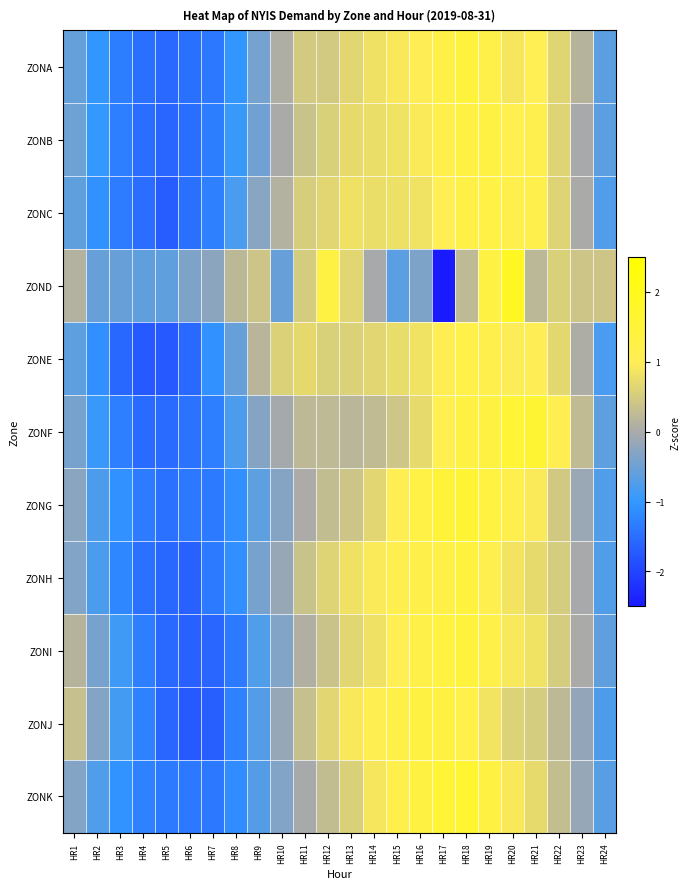

Reading right to left, list all the values displayed in this chart.

ZONA: HR24=-0.6	HR23=0.1	HR22=0.6	HR21=1.0	HR20=0.9	HR19=1.2	HR18=1.4	HR17=1.2	HR16=1.0	HR15=0.9	HR14=0.8	HR13=0.7	HR12=0.5	HR11=0.5	HR10=0.1	HR9=-0.4	HR8=-1.0	HR7=-1.4	HR6=-1.5	HR5=-1.6	HR4=-1.5	HR3=-1.3	HR2=-1.0	HR1=-0.6
ZONB: HR24=-0.7	HR23=-0.0	HR22=0.6	HR21=1.1	HR20=1.1	HR19=1.3	HR18=1.3	HR17=1.2	HR16=1.0	HR15=0.8	HR14=0.8	HR13=0.7	HR12=0.6	HR11=0.4	HR10=0.0	HR9=-0.5	HR8=-1.0	HR7=-1.3	HR6=-1.5	HR5=-1.6	HR4=-1.5	HR3=-1.3	HR2=-1.0	HR1=-0.5
ZONC: HR24=-0.7	HR23=0.0	HR22=0.6	HR21=1.1	HR20=1.1	HR19=1.3	HR18=1.2	HR17=1.0	HR16=0.8	HR15=0.8	HR14=0.8	HR13=0.8	HR12=0.7	HR11=0.5	HR10=0.1	HR9=-0.3	HR8=-0.8	HR7=-1.3	HR6=-1.5	HR5=-1.7	HR4=-1.5	HR3=-1.3	HR2=-1.1	HR1=-0.6
ZOND: HR24=0.4	HR23=0.4	HR22=0.6	HR21=0.2	HR20=1.9	HR19=1.3	HR18=0.2	HR17=-3.6	HR16=-0.4	HR15=-0.7	HR14=-0.0	HR13=0.7	HR12=1.3	HR11=0.5	HR10=-0.6	HR9=0.4	HR8=0.2	HR7=-0.3	HR6=-0.4	HR5=-0.6	HR4=-0.6	HR3=-0.6	HR2=-0.6	HR1=0.1
ZONE: HR24=-0.8	HR23=0.0	HR22=0.7	HR21=1.0	HR20=1.0	HR19=1.1	HR18=1.2	HR17=1.0	HR16=0.8	HR15=0.7	HR14=0.6	HR13=0.6	HR12=0.6	HR11=0.7	HR10=0.6	HR9=0.2	HR8=-0.6	HR7=-1.1	HR6=-1.5	HR5=-1.8	HR4=-1.7	HR3=-1.6	HR2=-1.1	HR1=-0.6
ZONF: HR24=-0.6	HR23=0.3	HR22=1.1	HR21=1.6	HR20=1.5	HR19=1.3	HR18=1.3	HR17=1.1	HR16=0.7	HR15=0.4	HR14=0.3	HR13=0.2	HR12=0.2	HR11=0.2	HR10=-0.0	HR9=-0.3	HR8=-0.8	HR7=-1.3	HR6=-1.4	HR5=-1.5	HR4=-1.5	HR3=-1.3	HR2=-0.9	HR1=-0.4
ZONG: HR24=-0.7	HR23=-0.1	HR22=0.5	HR21=0.9	HR20=1.1	HR19=1.3	HR18=1.6	HR17=1.5	HR16=1.3	HR15=1.0	HR14=0.7	HR13=0.4	HR12=0.3	HR11=0.0	HR10=-0.3	HR9=-0.6	HR8=-1.1	HR7=-1.4	HR6=-1.4	HR5=-1.5	HR4=-1.3	HR3=-1.1	HR2=-0.8	HR1=-0.3
ZONH: HR24=-0.7	HR23=-0.0	HR22=0.5	HR21=0.7	HR20=0.8	HR19=1.1	HR18=1.4	HR17=1.2	HR16=1.2	HR15=1.1	HR14=1.0	HR13=0.8	HR12=0.6	HR11=0.4	HR10=-0.1	HR9=-0.4	HR8=-1.1	HR7=-1.4	HR6=-1.7	HR5=-1.6	HR4=-1.5	HR3=-1.2	HR2=-0.8	HR1=-0.3
ZONI: HR24=-0.6	HR23=0.0	HR22=0.5	HR21=0.8	HR20=0.9	HR19=1.2	HR18=1.4	HR17=1.4	HR16=1.2	HR15=1.0	HR14=0.8	HR13=0.6	HR12=0.4	HR11=0.1	HR10=-0.3	HR9=-0.8	HR8=-1.4	HR7=-1.6	HR6=-1.6	HR5=-1.6	HR4=-1.3	HR3=-0.9	HR2=-0.4	HR1=0.1
ZONJ: HR24=-0.8	HR23=-0.2	HR22=0.2	HR21=0.5	HR20=0.6	HR19=0.8	HR18=1.2	HR17=1.3	HR16=1.3	HR15=1.2	HR14=1.1	HR13=0.9	HR12=0.7	HR11=0.3	HR10=-0.2	HR9=-0.7	HR8=-1.3	HR7=-1.7	HR6=-1.8	HR5=-1.6	HR4=-1.3	HR3=-0.8	HR2=-0.3	HR1=0.3
ZONK: HR24=-0.7	HR23=-0.2	HR22=0.3	HR21=0.7	HR20=0.9	HR19=1.3	HR18=1.6	HR17=1.6	HR16=1.3	HR15=1.1	HR14=0.9	HR13=0.6	HR12=0.3	HR11=-0.0	HR10=-0.3	HR9=-0.7	HR8=-1.1	HR7=-1.4	HR6=-1.4	HR5=-1.4	HR4=-1.3	HR3=-1.1	HR2=-0.8	HR1=-0.3